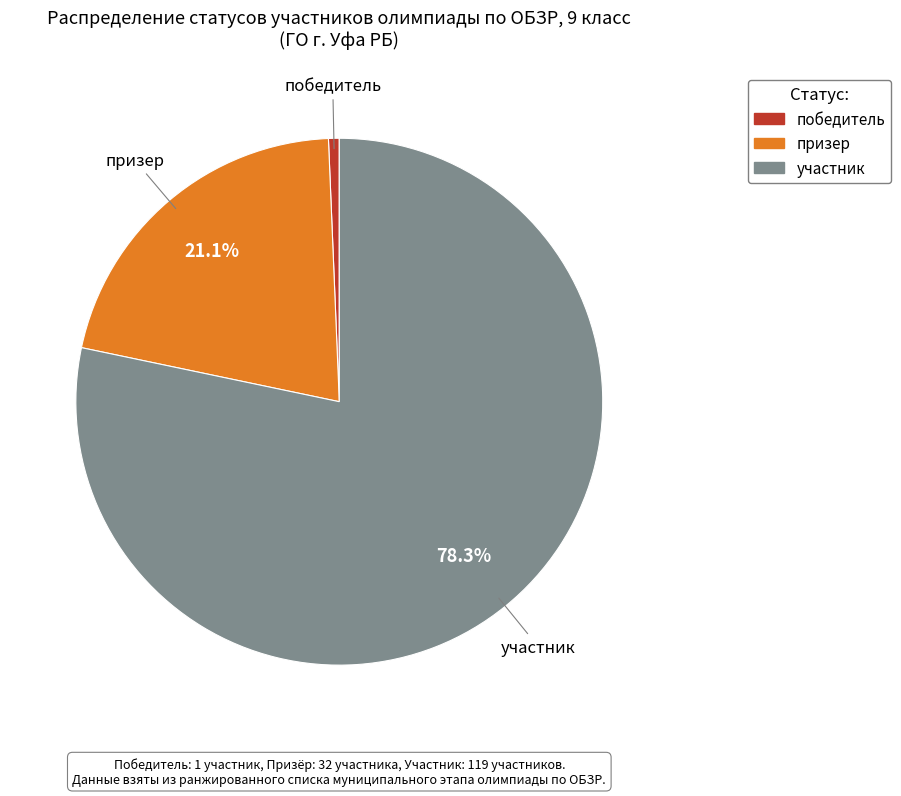

What percentage do участник and призер together represent?

99.3%